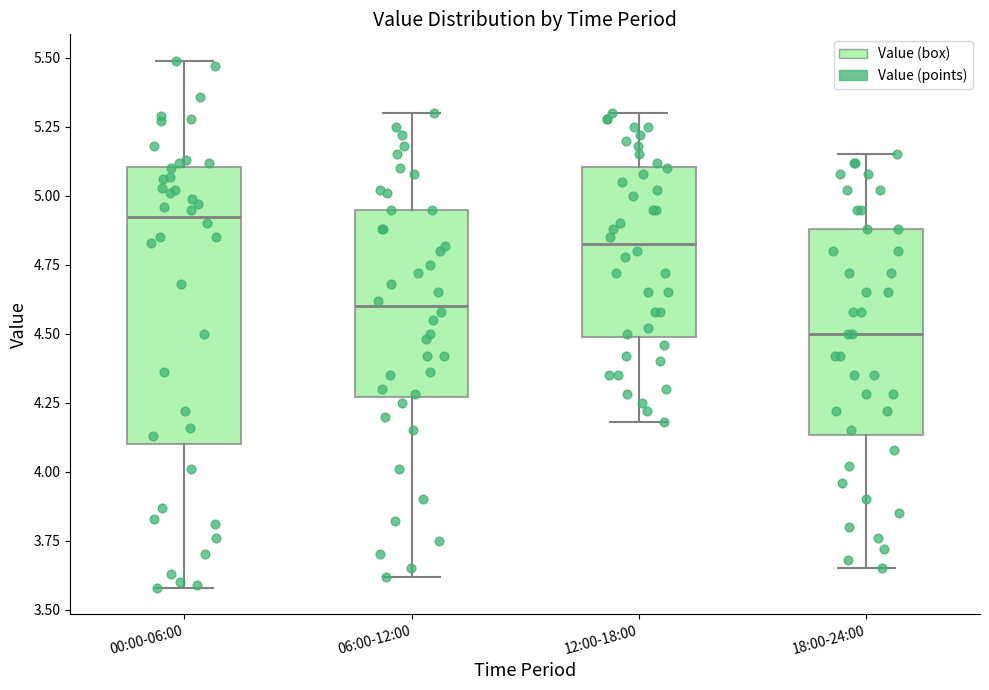

Which box's median line is the lowest?

18:00-24:00